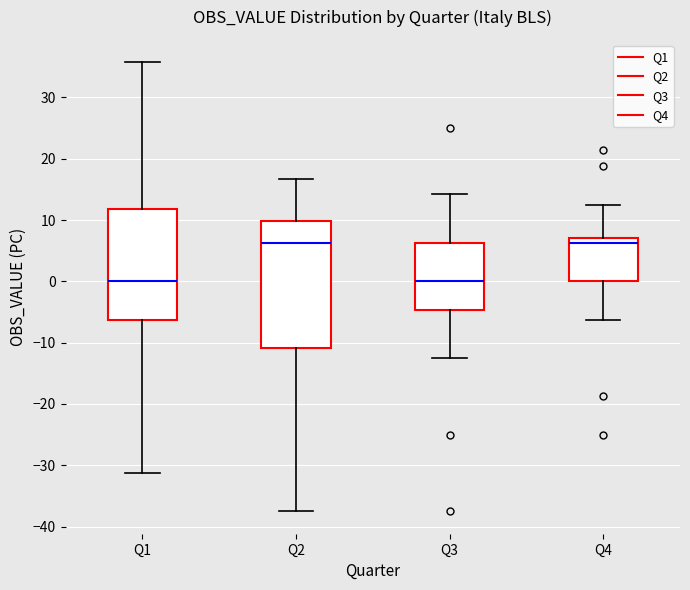

Comparing the boxes themselves (not the whiskers), which one is the tallest?

Q2